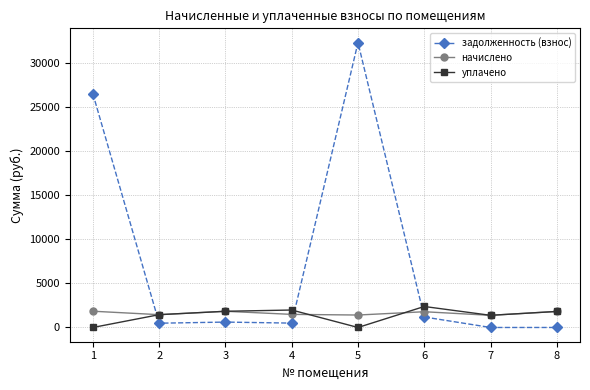

True or false: уплачено and задолженность (взнос) cross at least once.

True